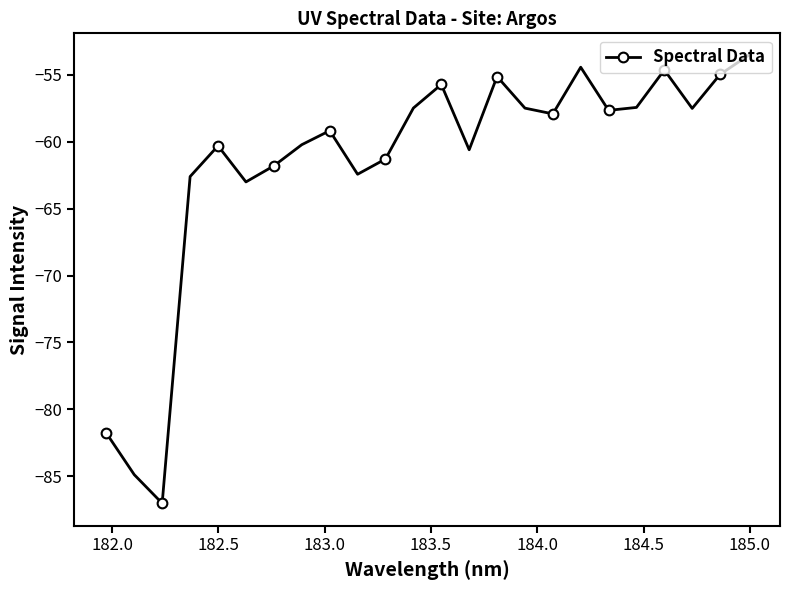

What is the difference between the second highest and minimum values?

32.6